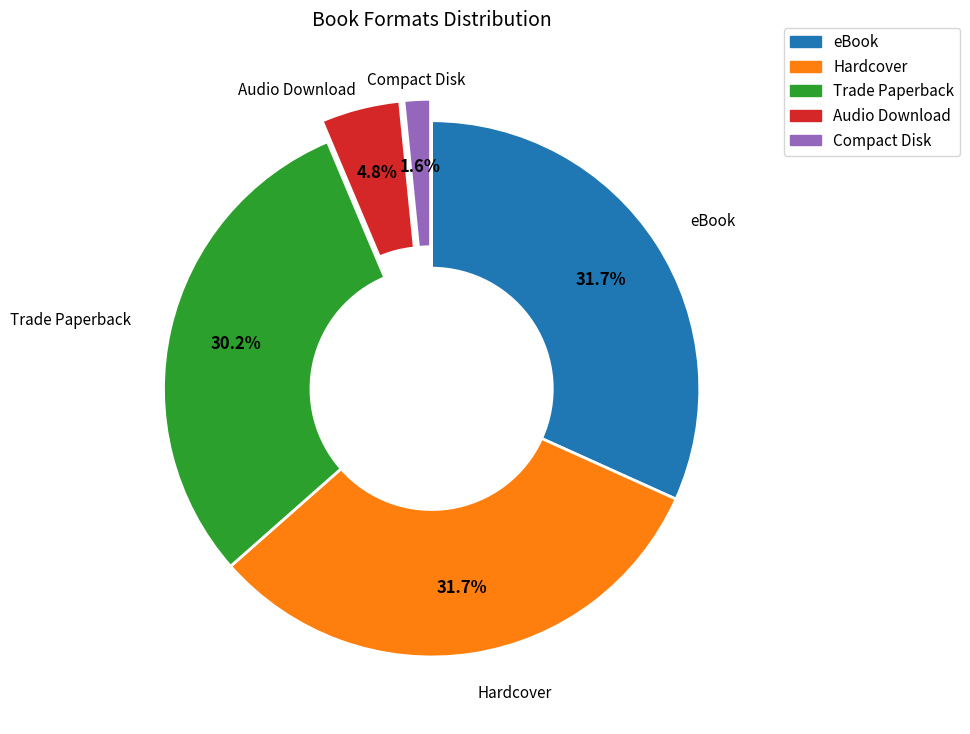

How many slices are in this pie chart?

5